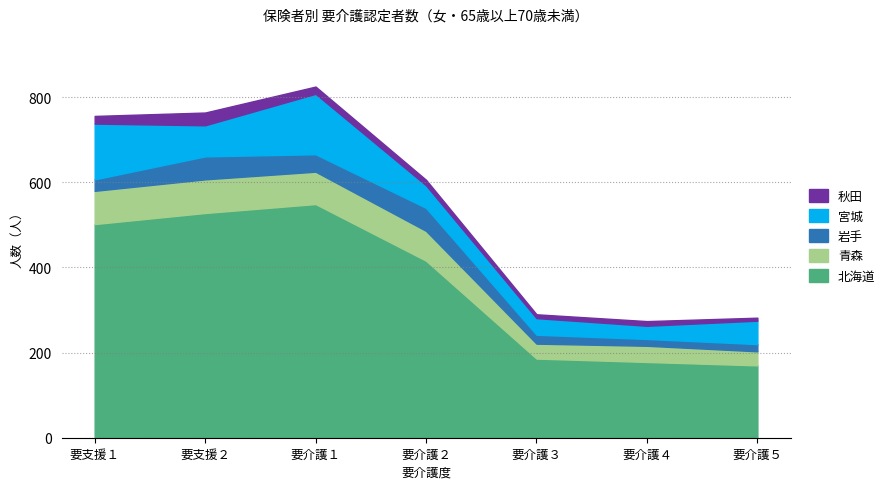

What is the difference between the second highest and second lowest values in the 宮城 series?

92